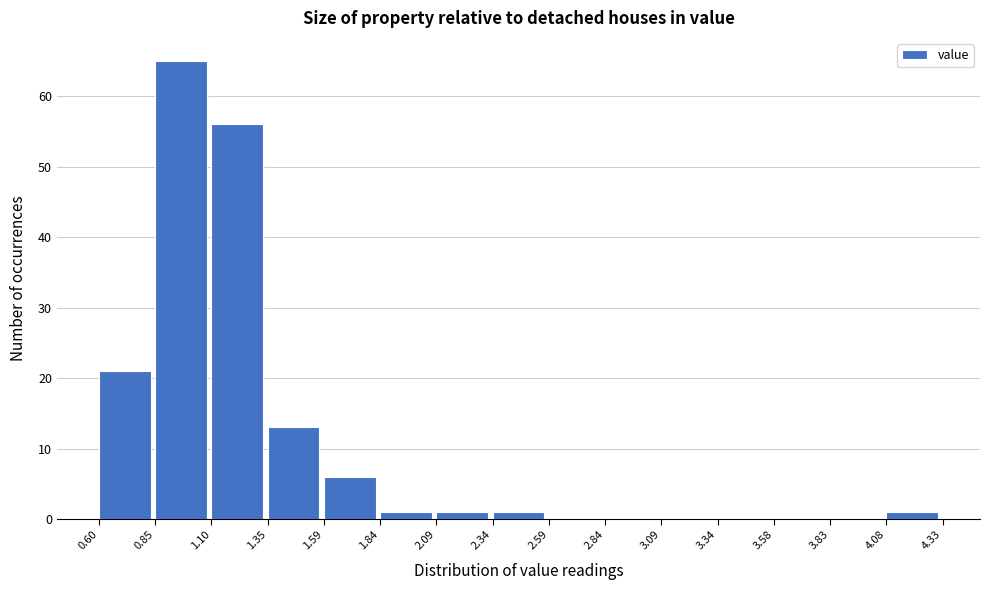

Reading left to right, list every bar in this chart as the range it spans on the x-axis followed by its height. The values are not printed on the chart, so give them approximately, as read against the axis.

0.60 to 0.85: 21
0.85 to 1.10: 65
1.10 to 1.35: 56
1.35 to 1.59: 13
1.59 to 1.84: 6
1.84 to 2.09: 1
2.09 to 2.34: 1
2.34 to 2.59: 1
2.59 to 2.84: 0
2.84 to 3.09: 0
3.09 to 3.34: 0
3.34 to 3.58: 0
3.58 to 3.83: 0
3.83 to 4.08: 0
4.08 to 4.33: 1